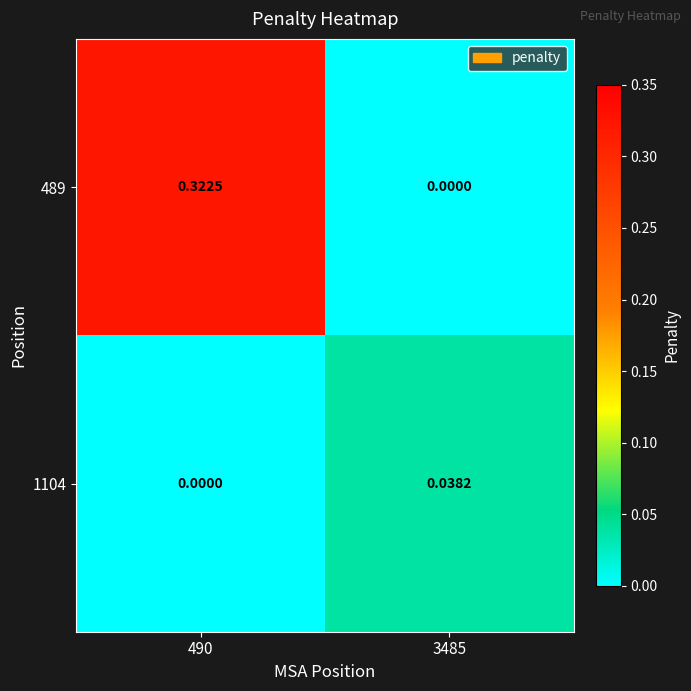

Is the value of 489 at 3485 greater than the value of 1104 at 3485?

No